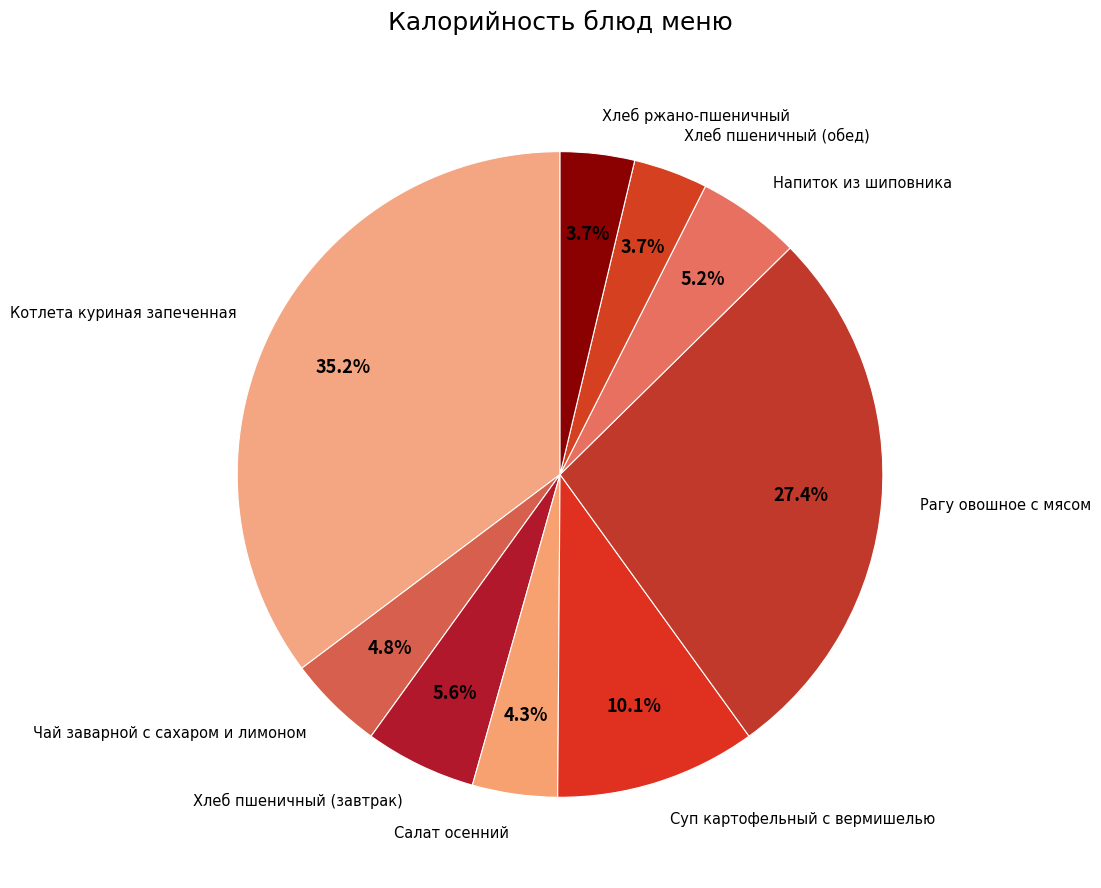

Count the number of slices in the pie.

9